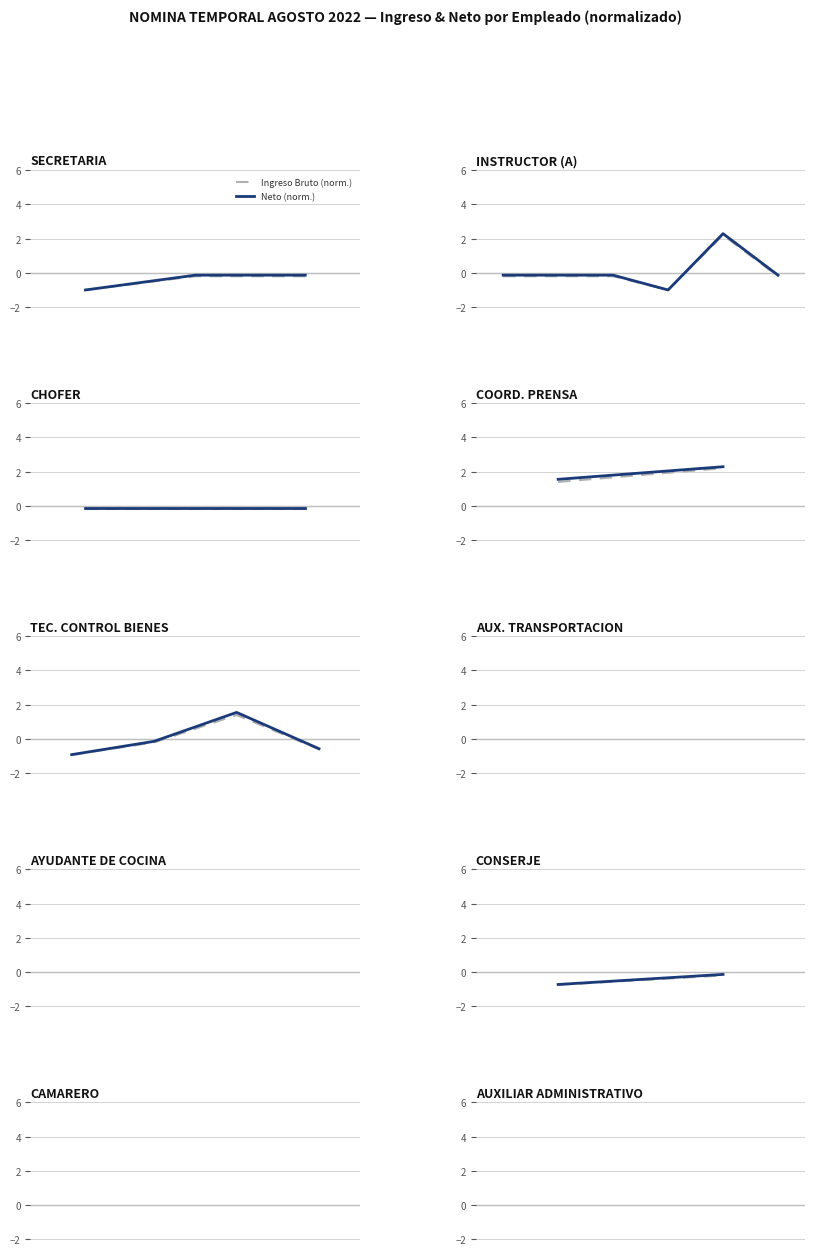

Which series has the widest spread of values?

Neto (norm.)